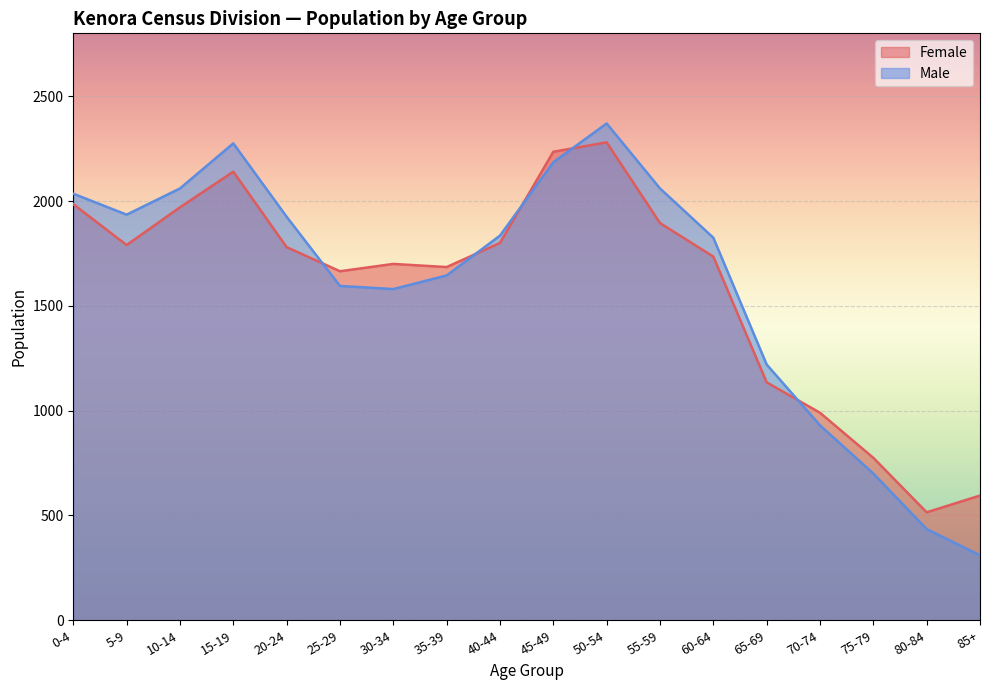

Does the chart display data point markers on the line(s)?

No